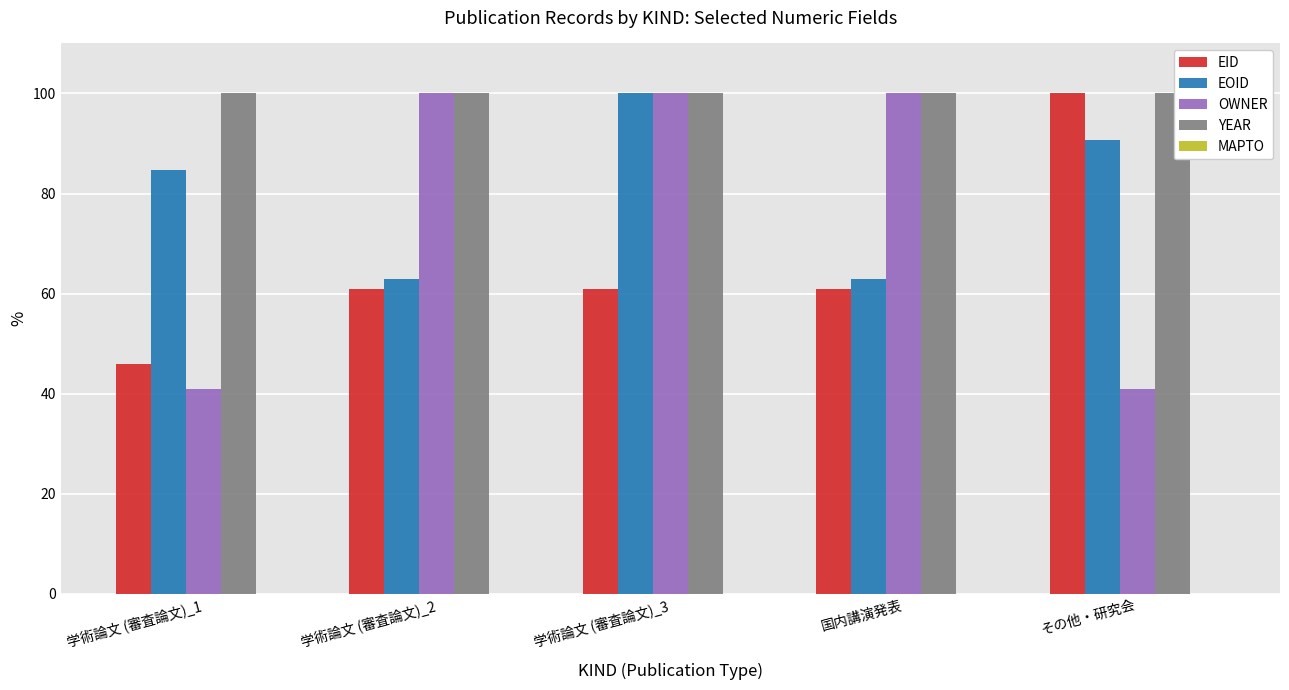

What position from the right is 学術論文 (審査論文)_1?

5